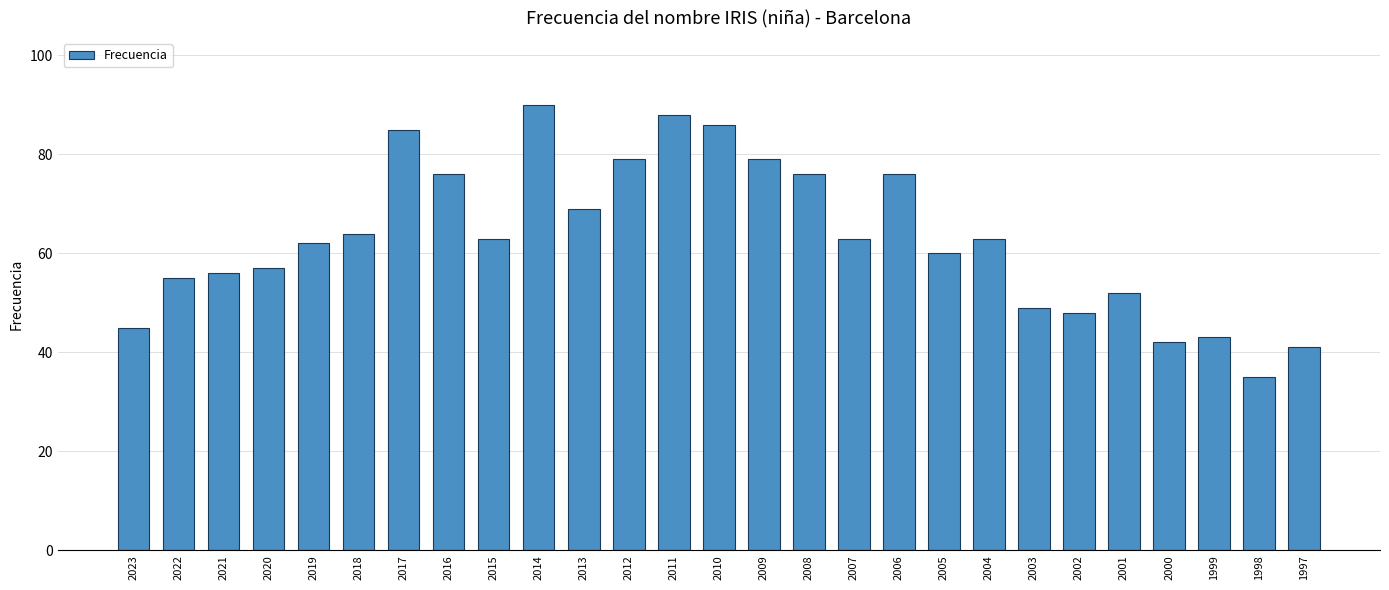

Between 2022 and 2010, which is larger?

2010